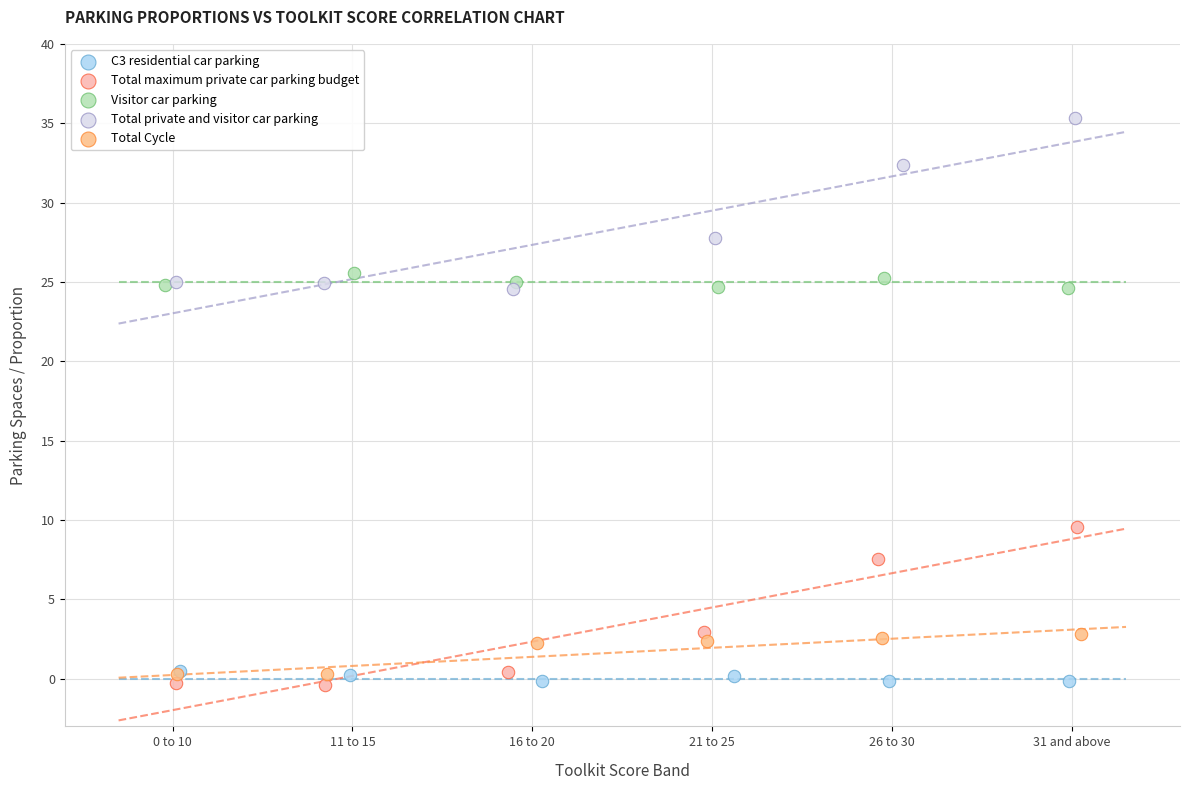

Which series has the largest Y range (max minus min)?

Total private and visitor car parking